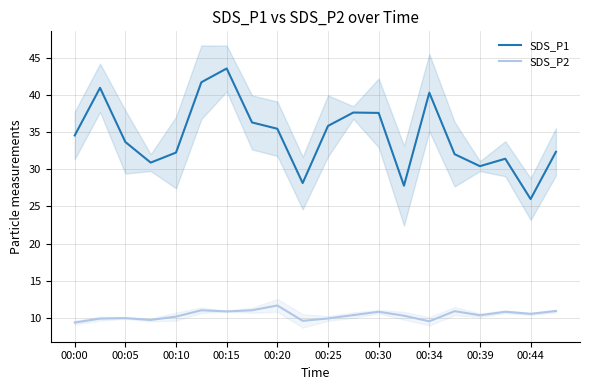

How many lines are shown in the chart?

2